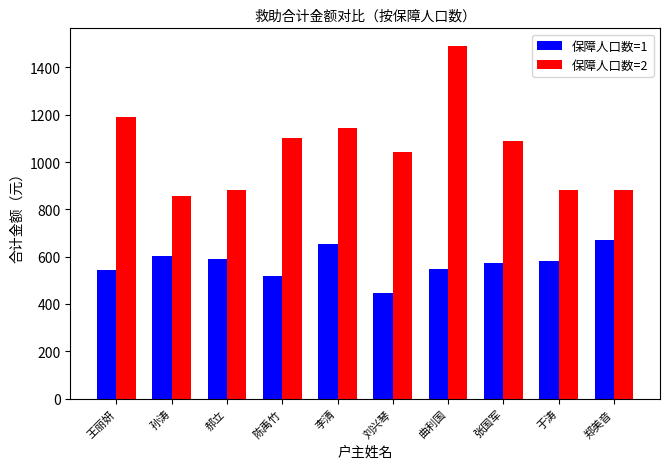

What position from the left is 郝立?

3